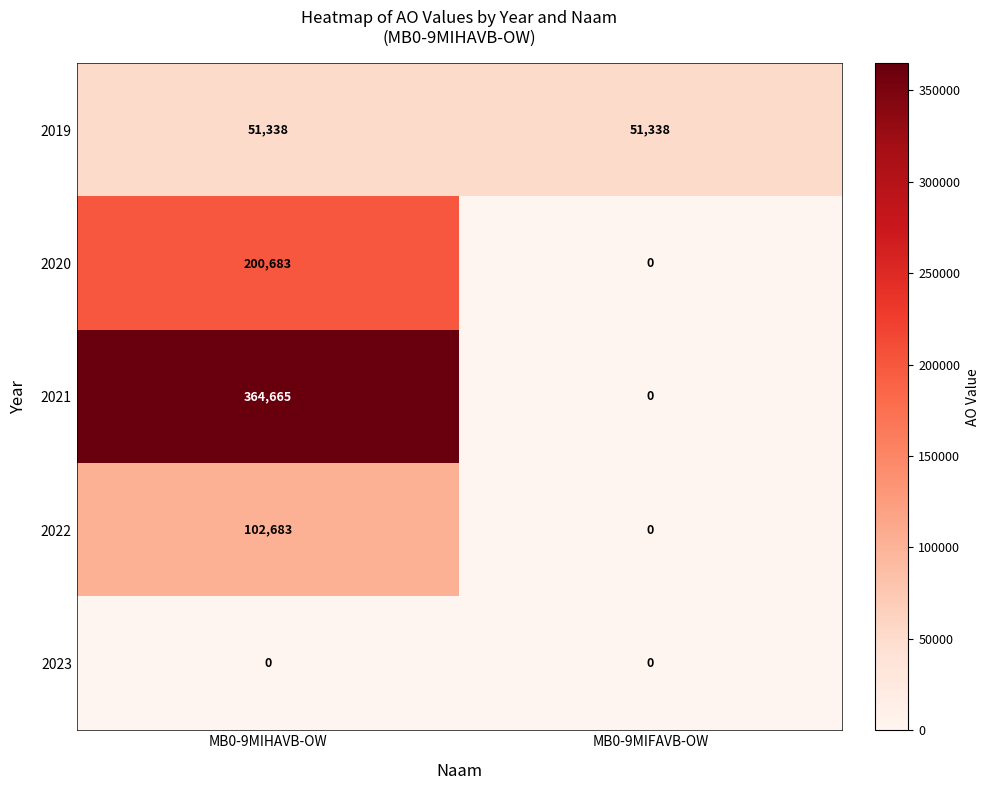

What is the average value of the 2020 series?

100342